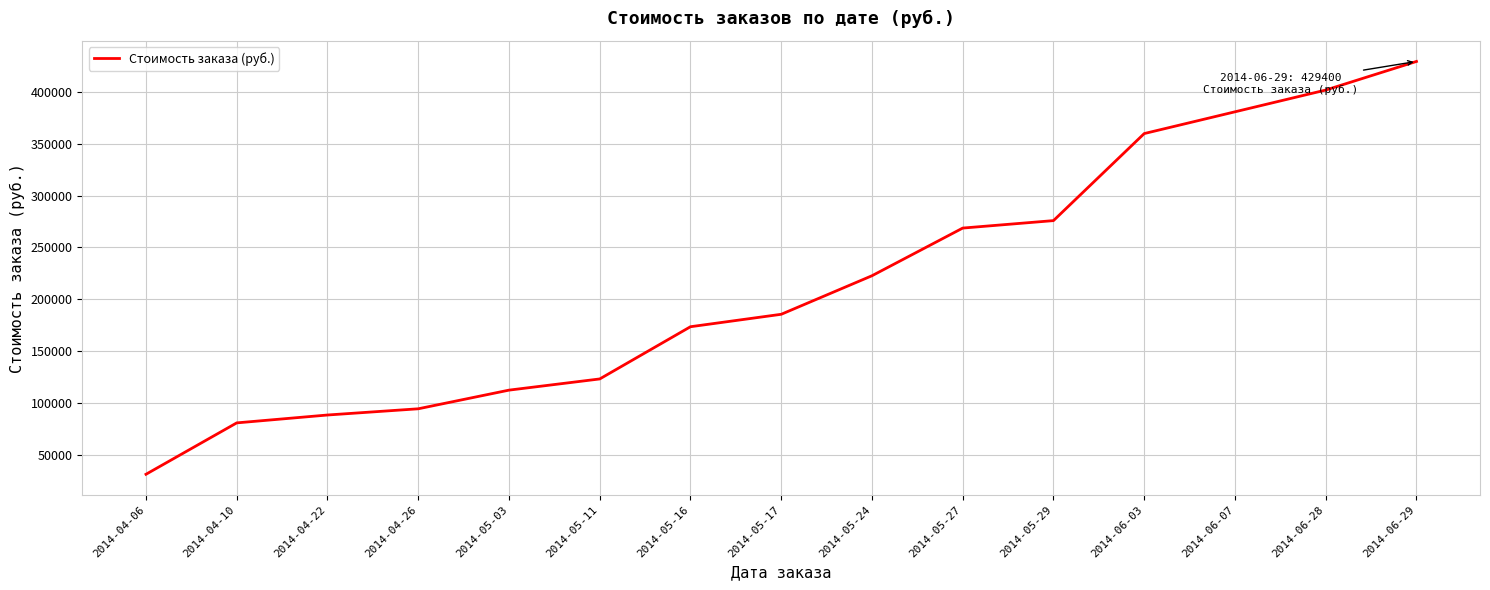

What is the difference between the values at 2014-06-28 and 2014-04-22?

313600